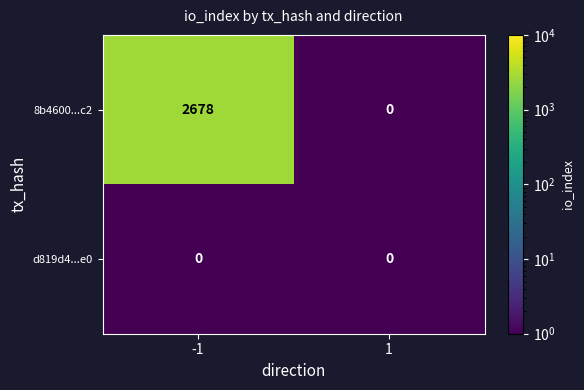

What is the sum of the 8b4600...c2 values at -1 and 1?

2678